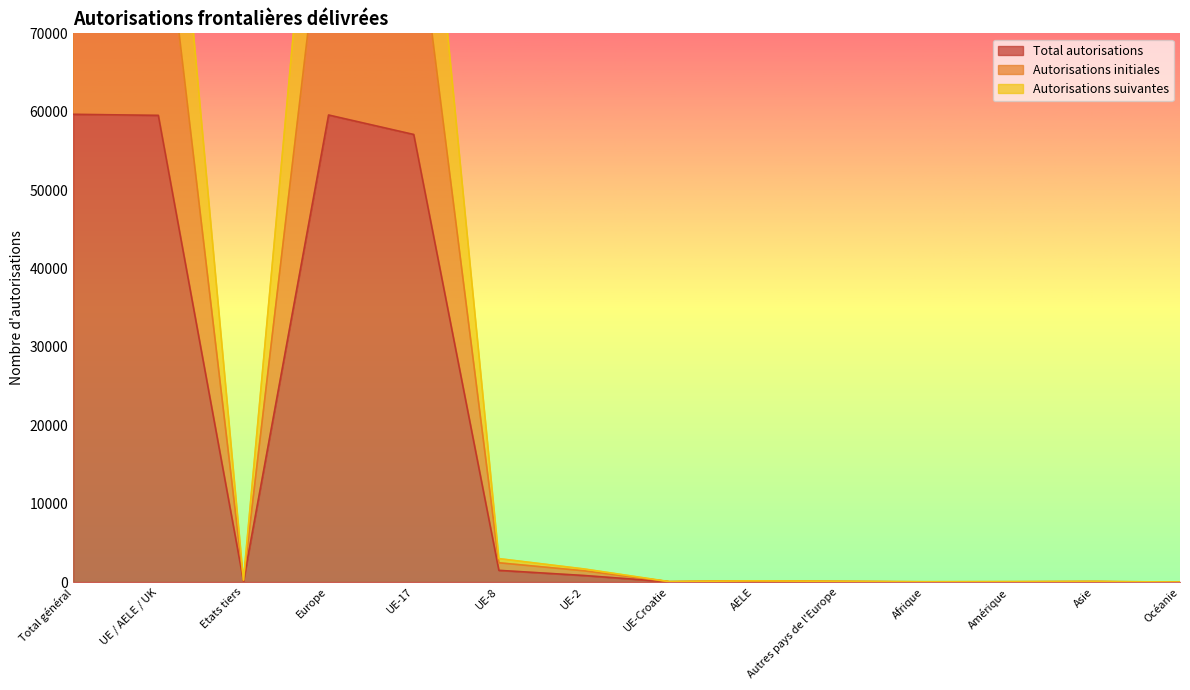

Is it true that Autorisations suivantes equals 42 at Afrique?

True